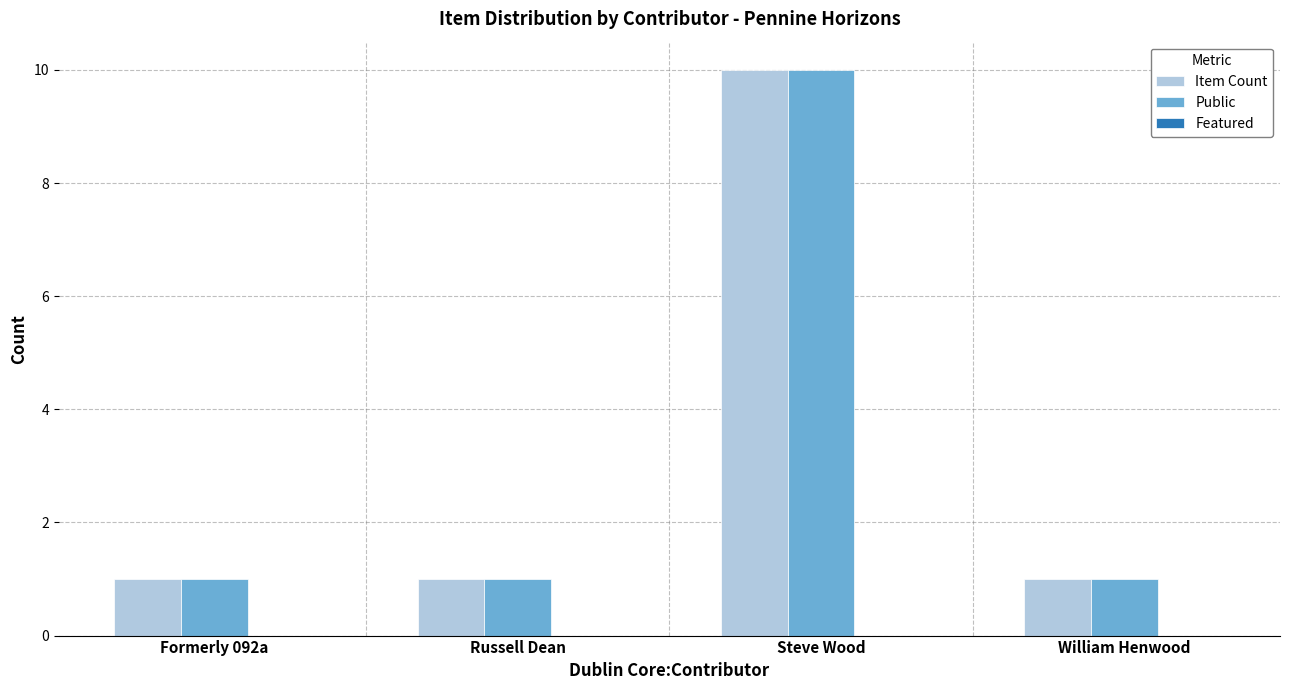

Is it true that Public equals 1 at Russell Dean?

True